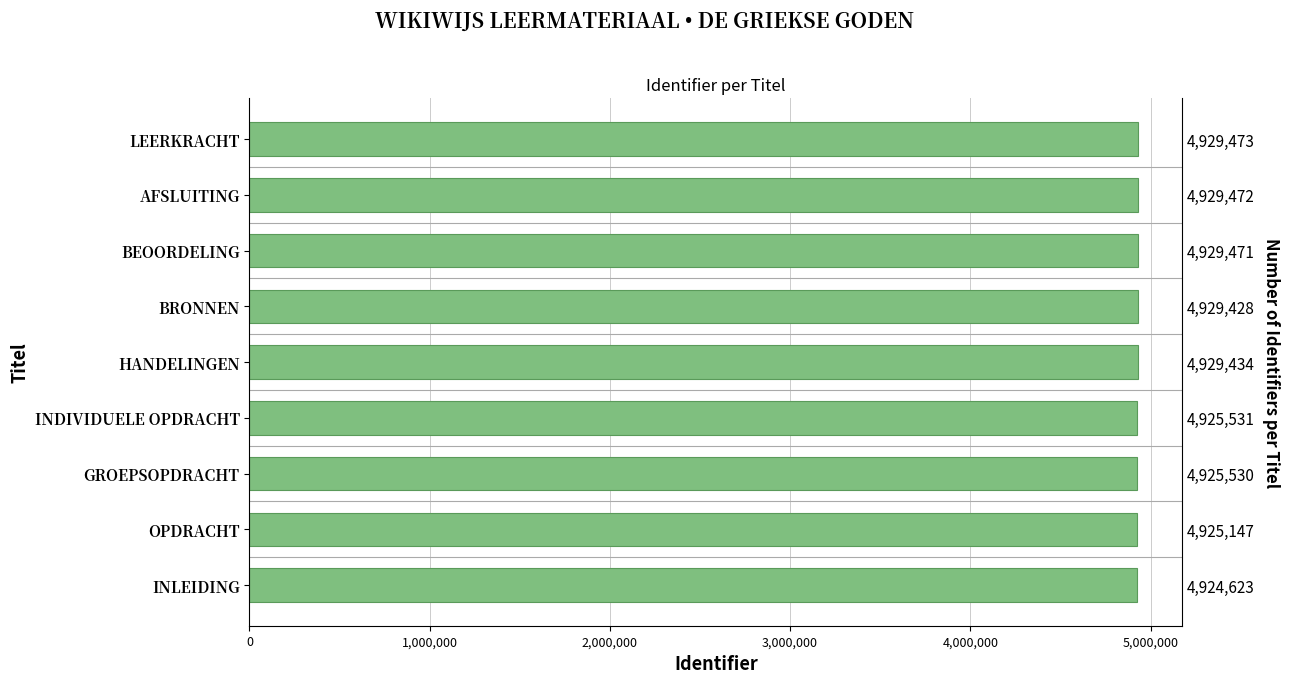

What is the smallest value displayed?

4924623